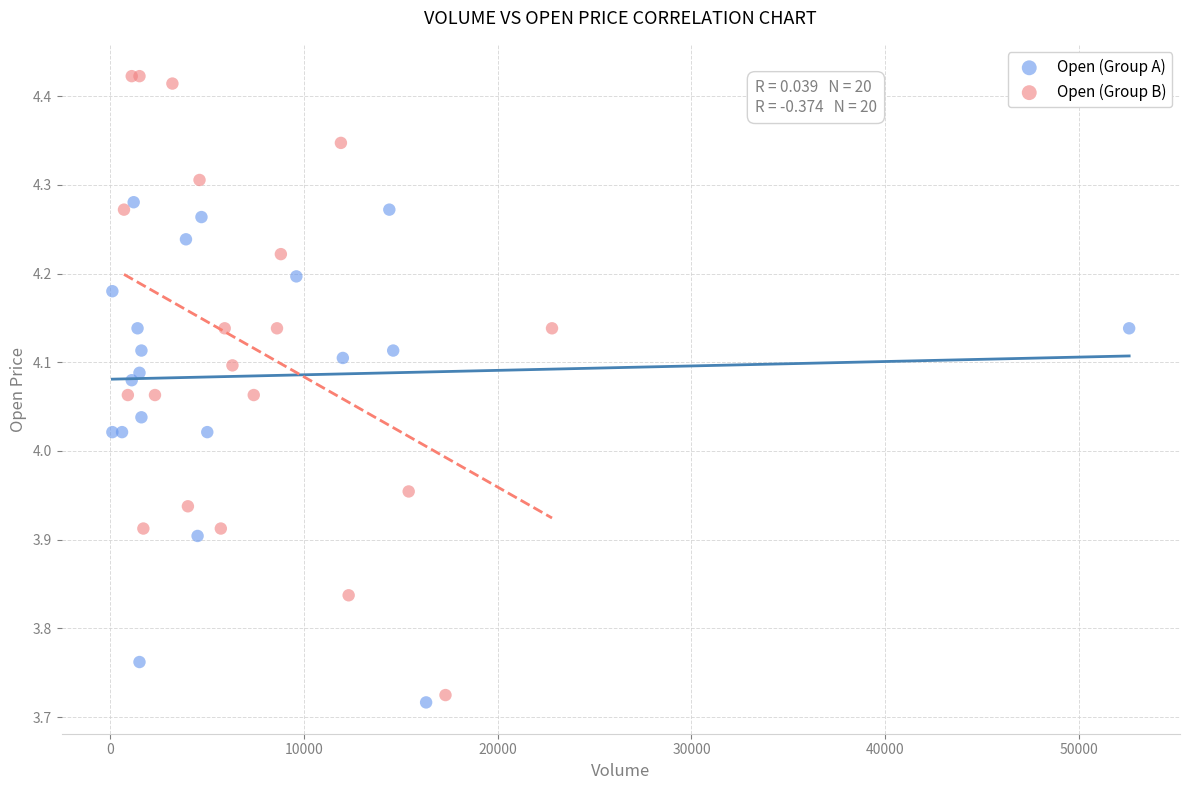

Which series has the widest spread of Y values?

Open (Group B)